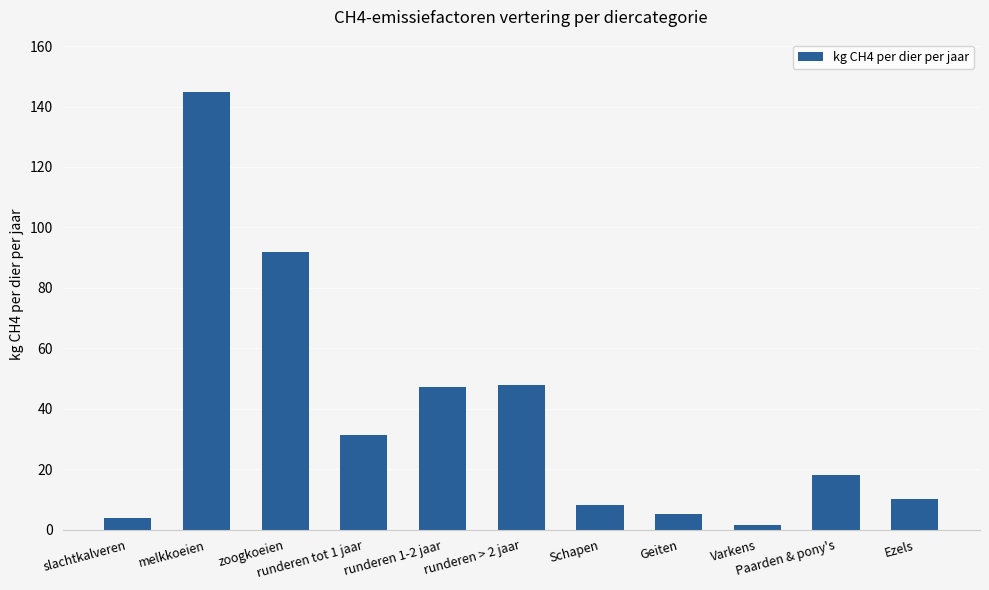

What position from the left is runderen 1-2 jaar?

5